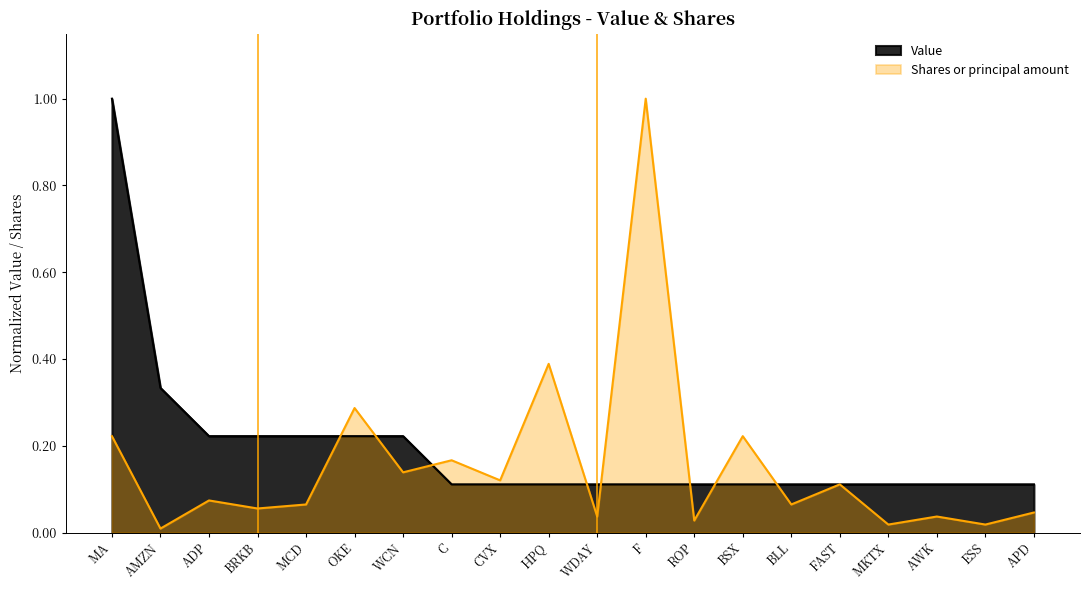

What is the sum of all Value values?

3.9